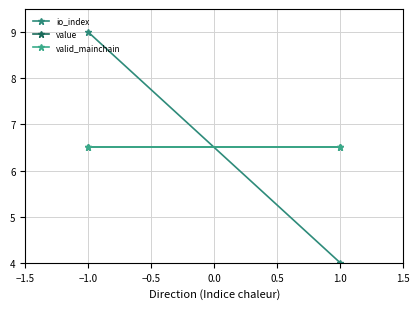

What is the maximum value for io_index?

9.0